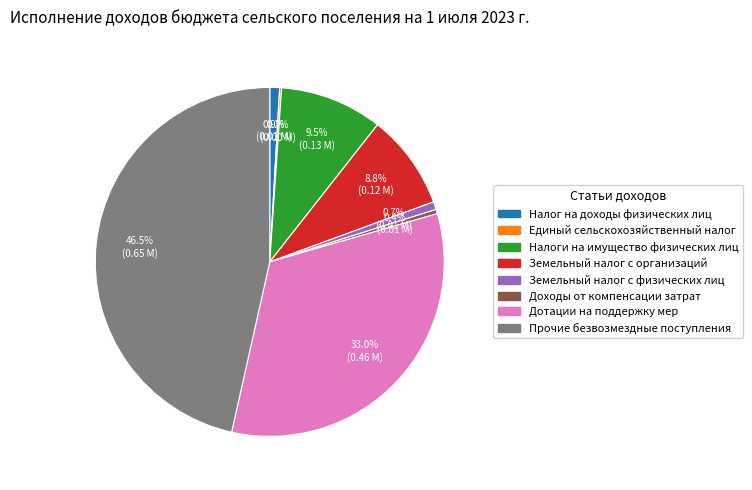

Do Земельный налог с организаций and Земельный налог с физических лиц together represent more than half of the pie?

No